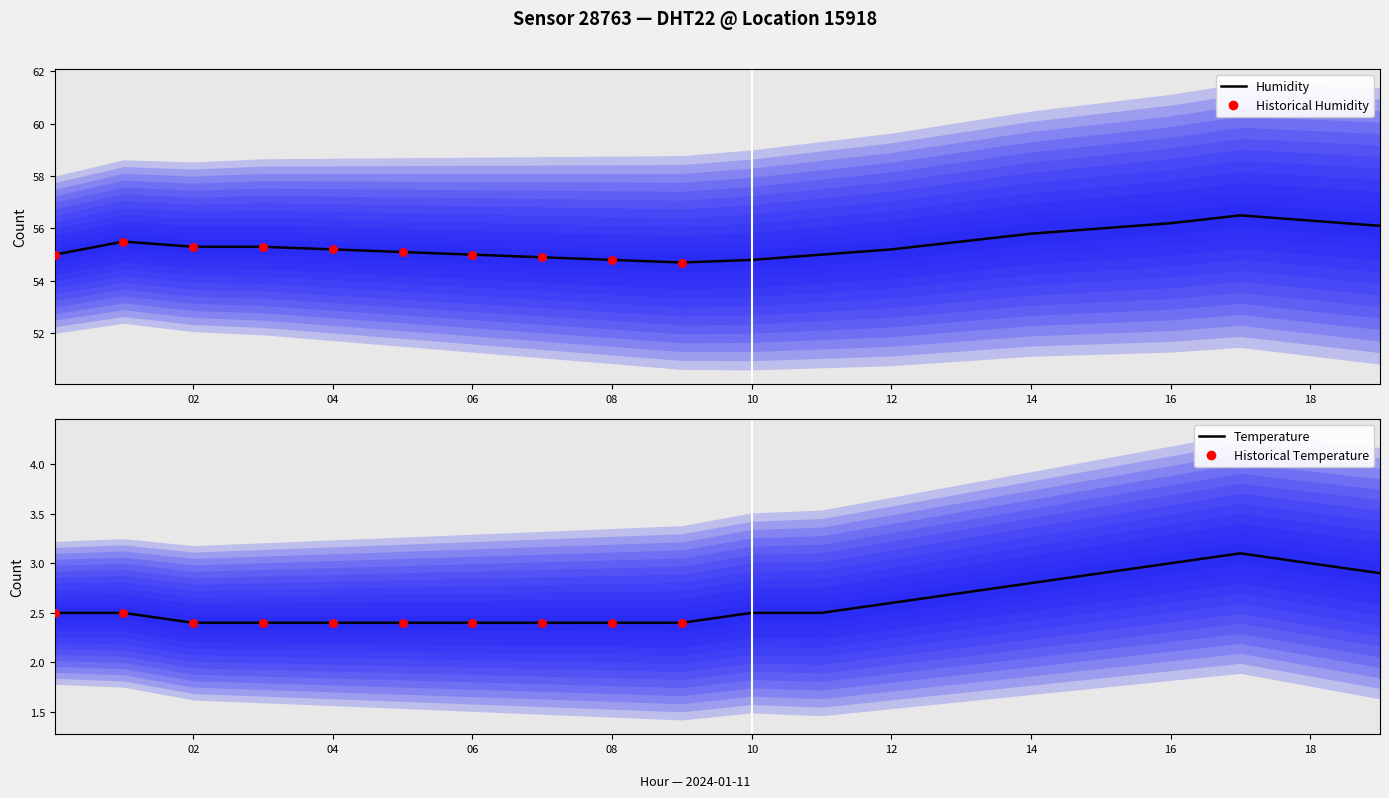

What is the total value across all series at 10?

57.3